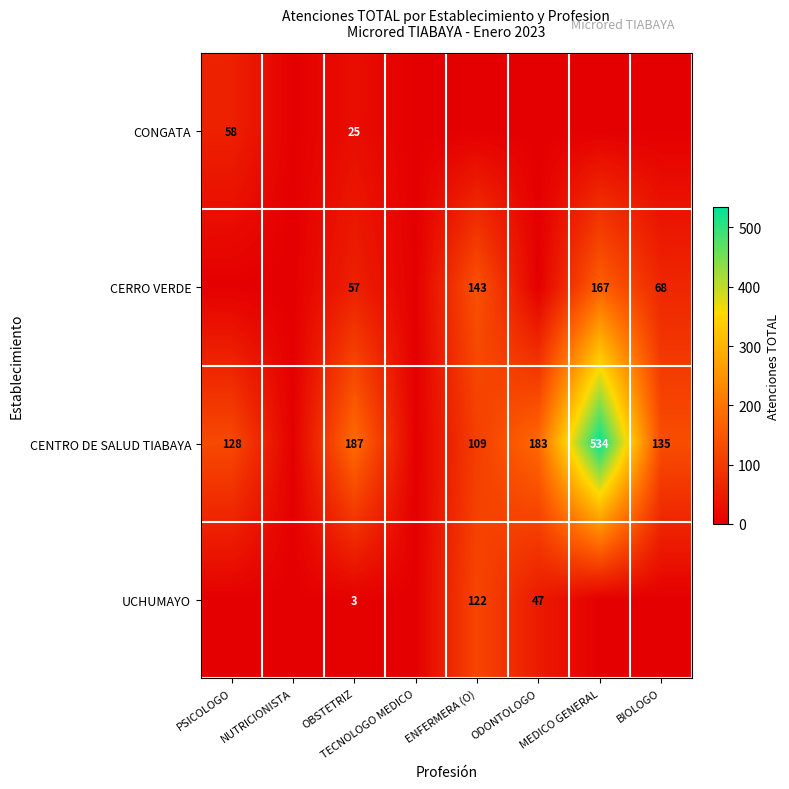

What is the maximum value shown in the chart?

534